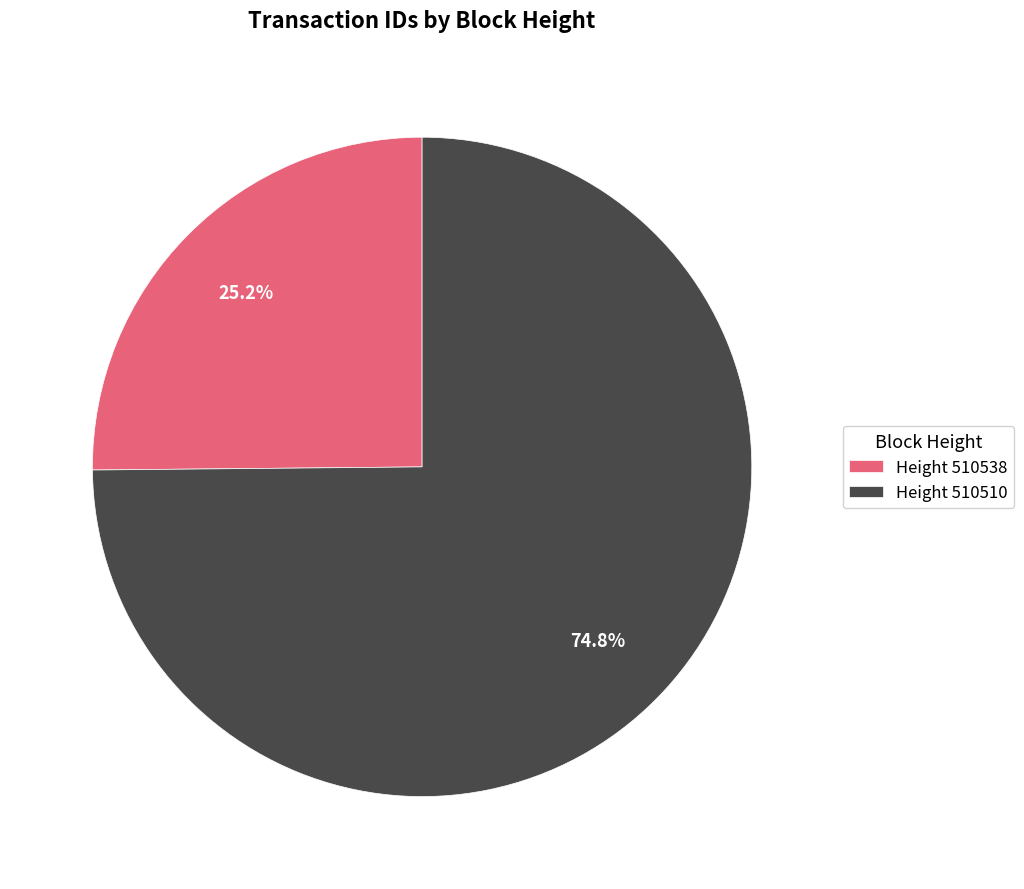

Which category has the smallest portion of the pie?

Height 510538